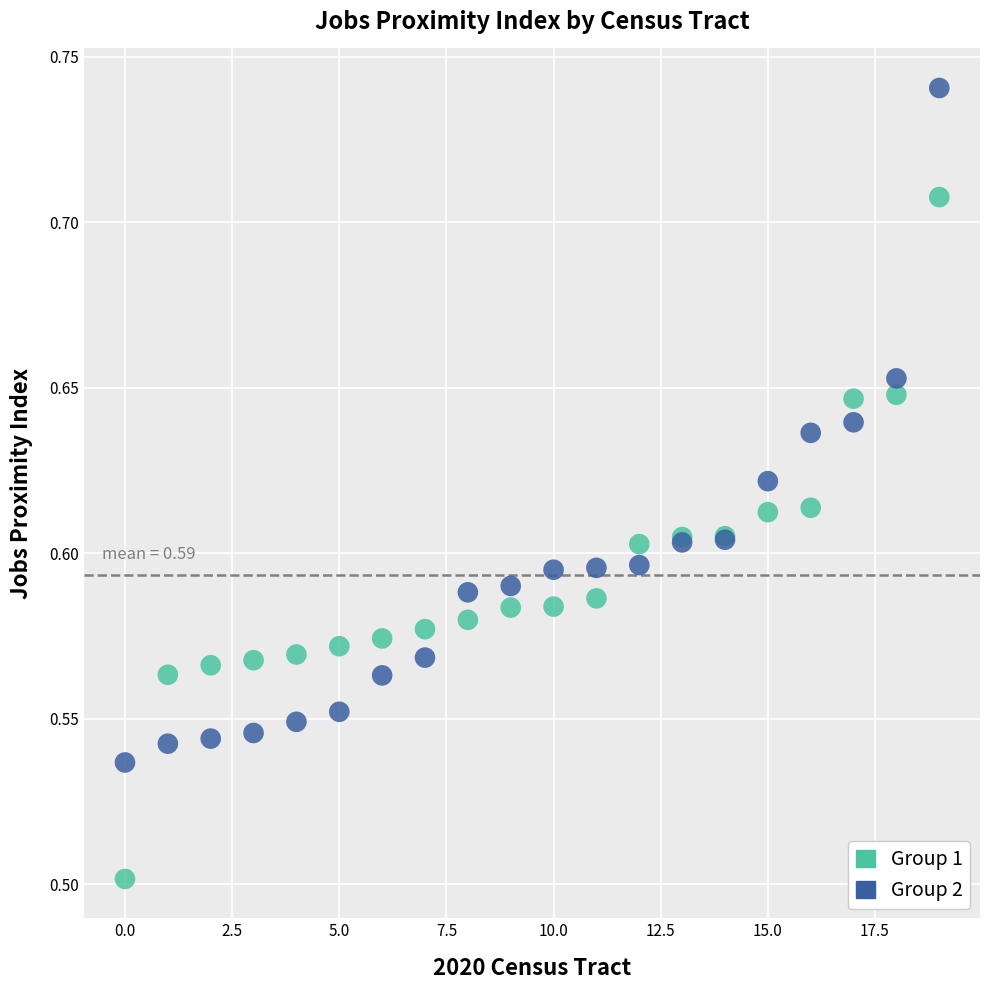

Which series contains the highest Y value?

Group 2